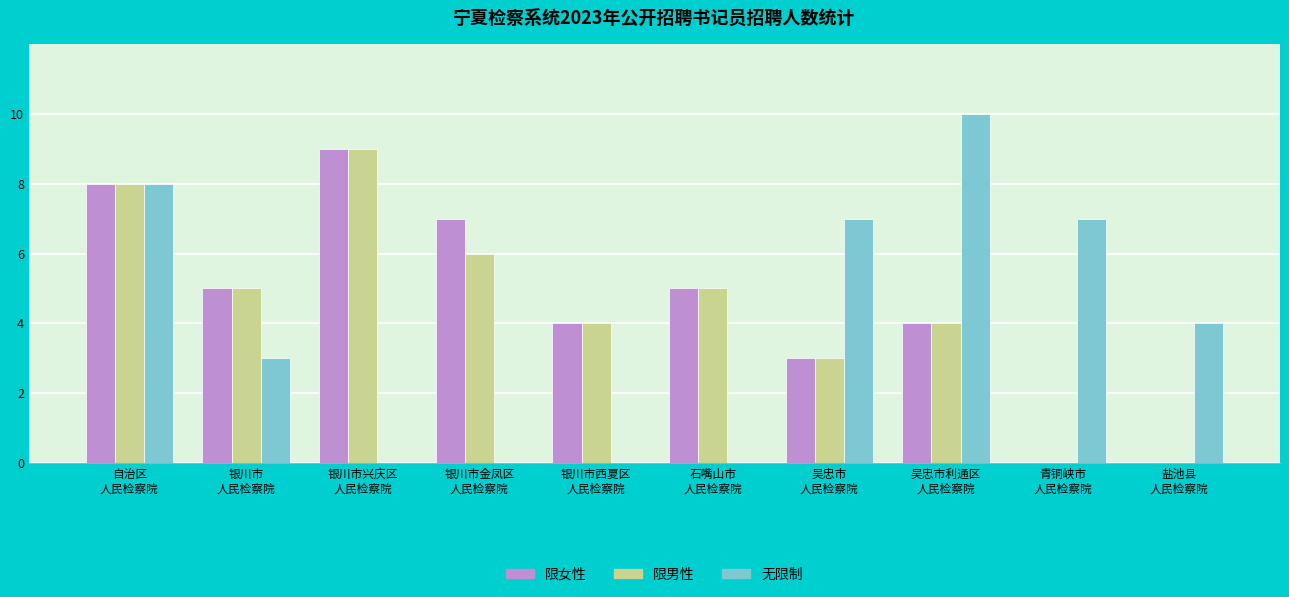

How many groups of bars are there?

10